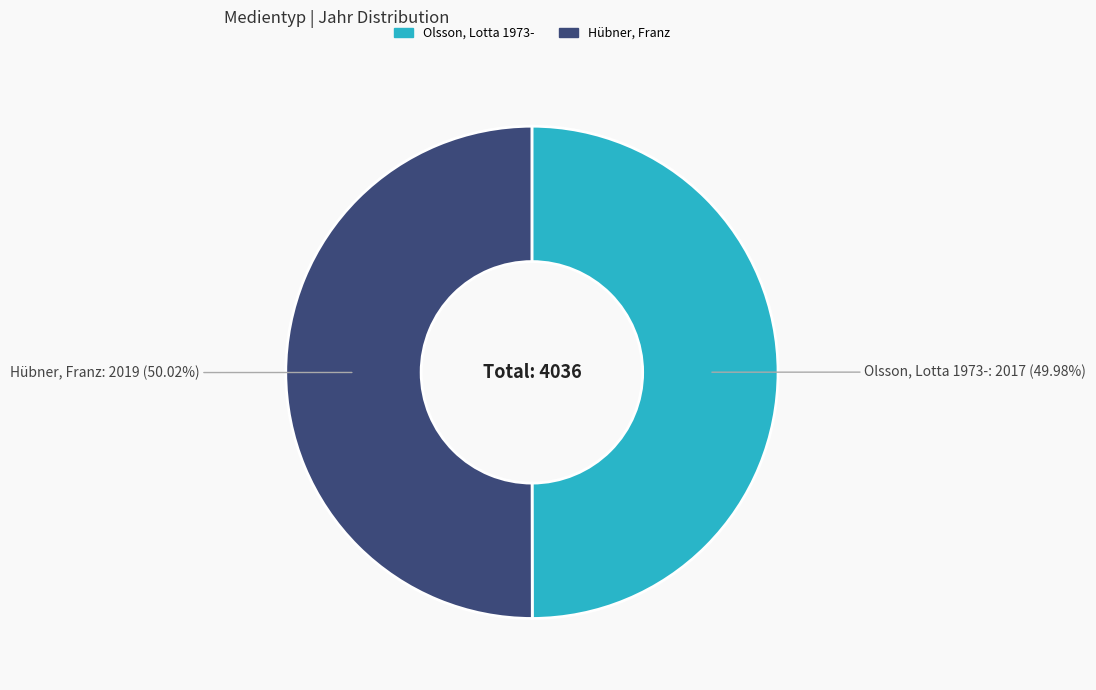

What is the ratio of the value at Olsson, Lotta 1973- to the value at Hübner, Franz?

1.0